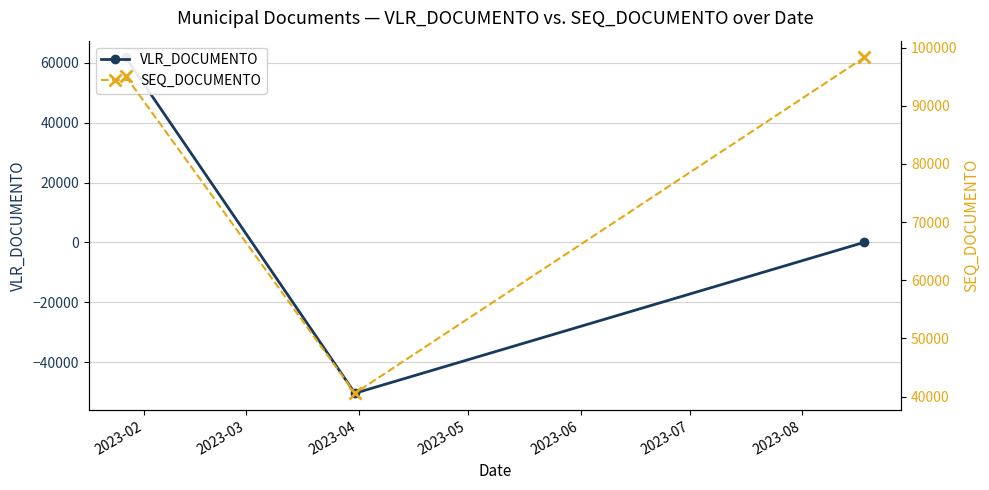

What are all the series names shown in the legend?

VLR_DOCUMENTO, SEQ_DOCUMENTO